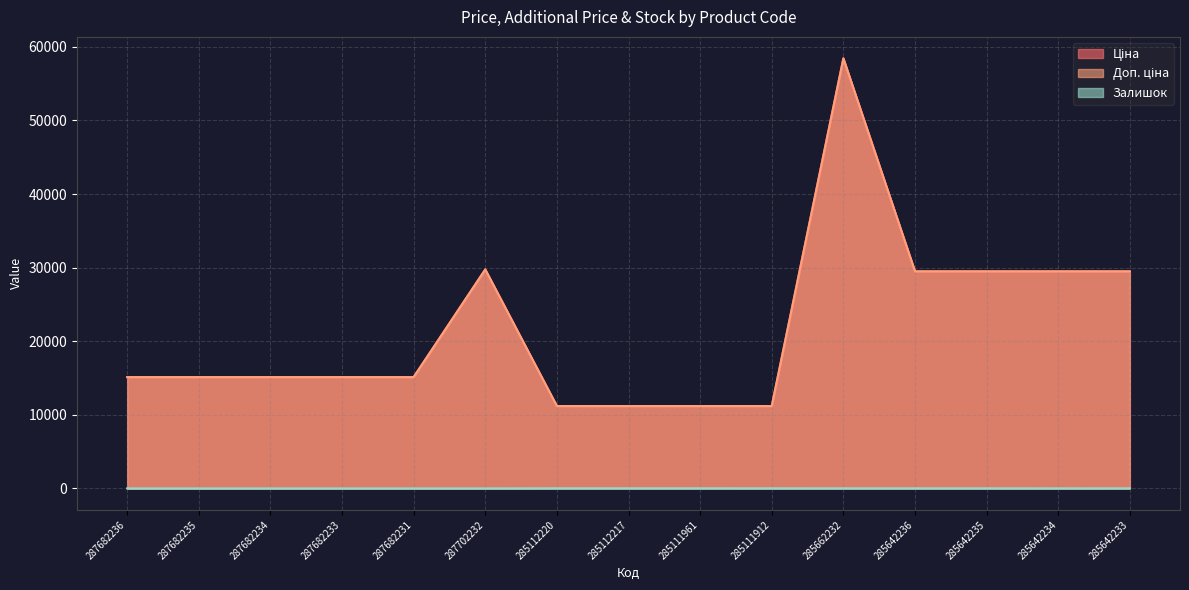

Rank the categories by Ціна value from highest to lowest.

285662232, 287702232, 285642236, 285642235, 285642234, 285642233, 287682236, 287682235, 287682234, 287682233, 287682231, 285112220, 285112217, 285111961, 285111912